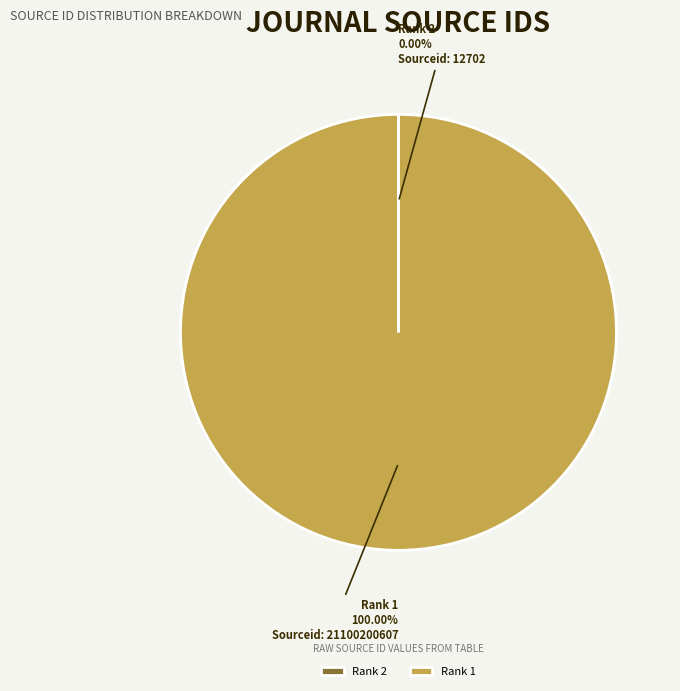

Which slice represents more than half of the pie?

Rank 1